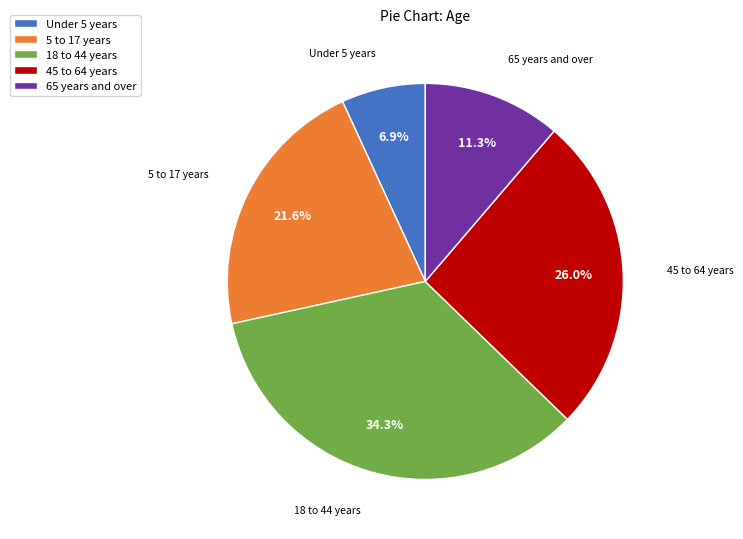

Is there a majority slice in this chart?

No